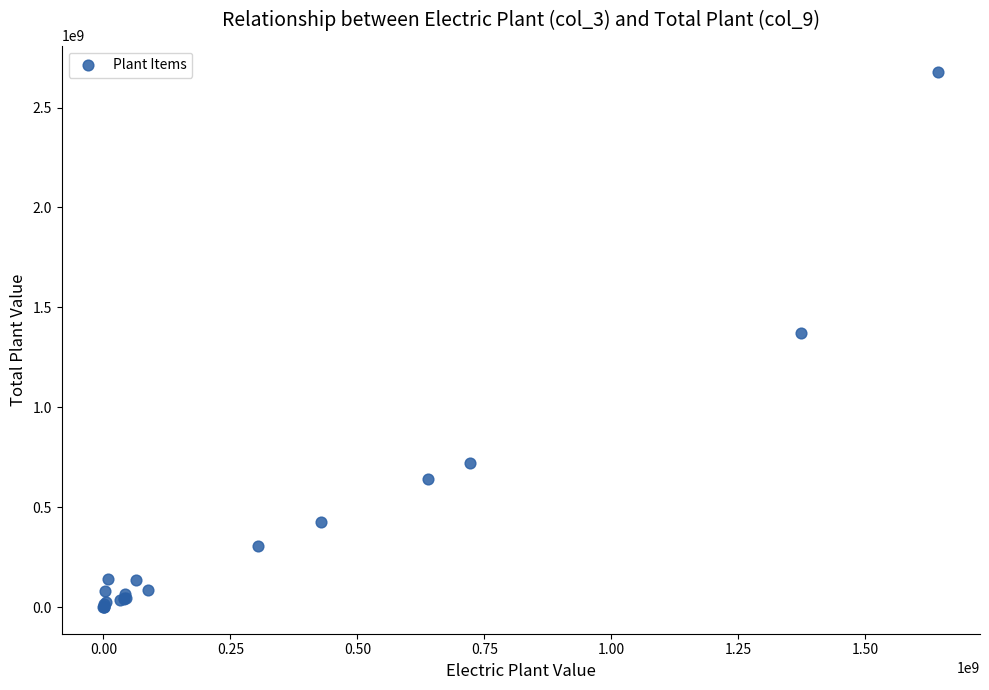

What Y value in the scatter plot is closest to 1338384507?

1373460265